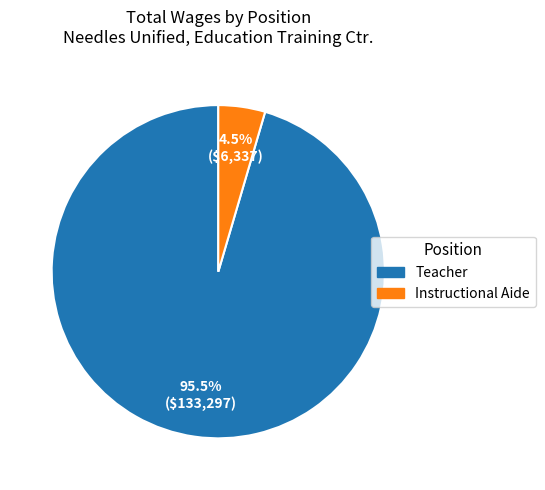

Count the number of slices in the pie.

2